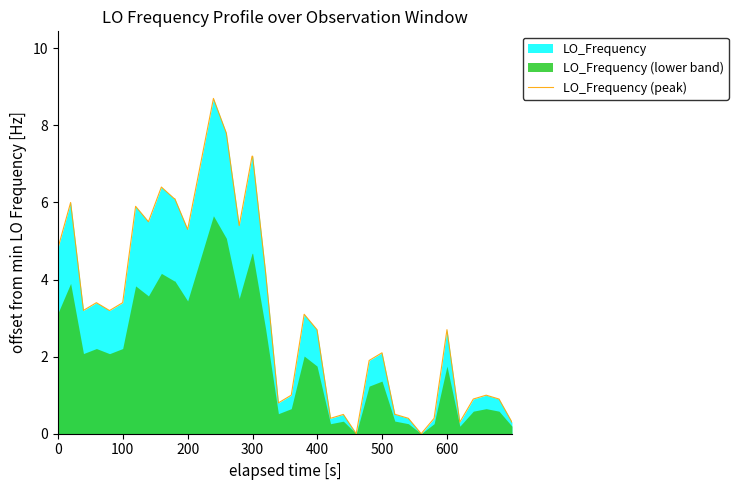

What is the maximum value for LO_Frequency (peak)?

8.7